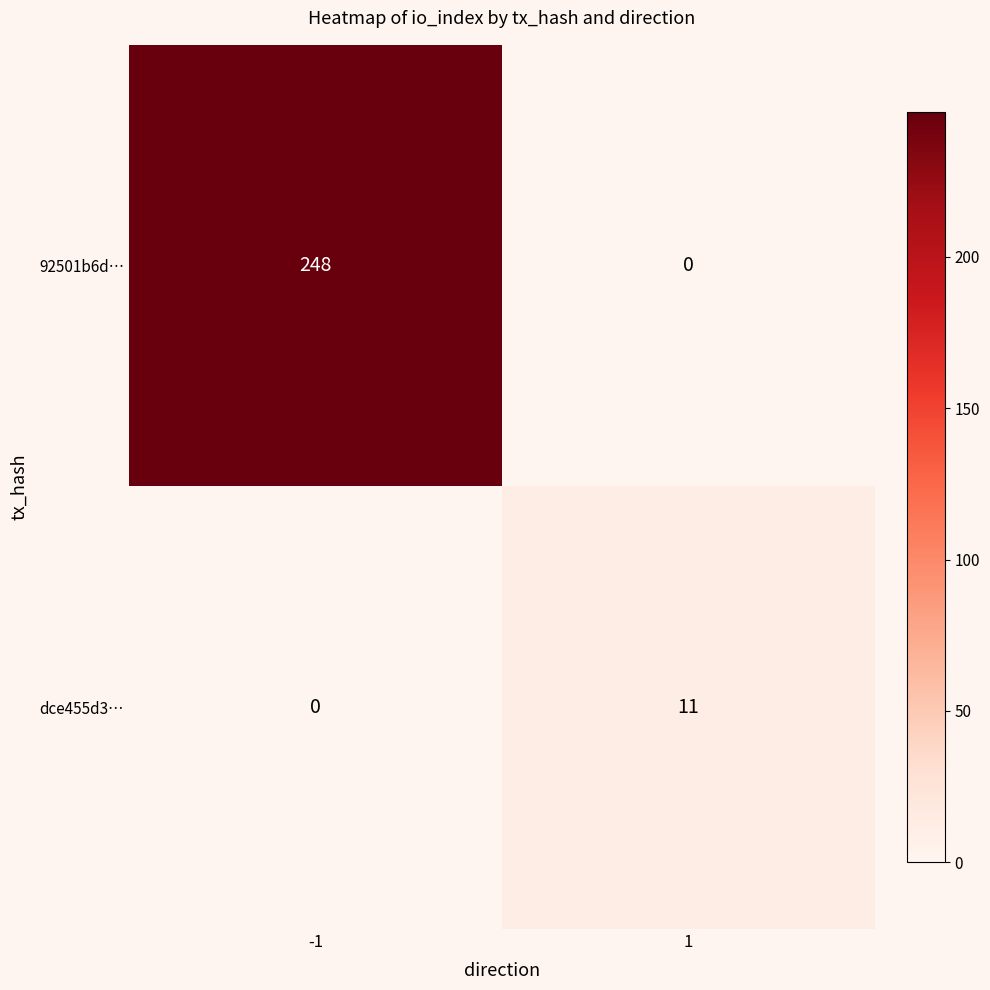

Rank the series by their maximum value, from highest to lowest.

92501b6d…, dce455d3…